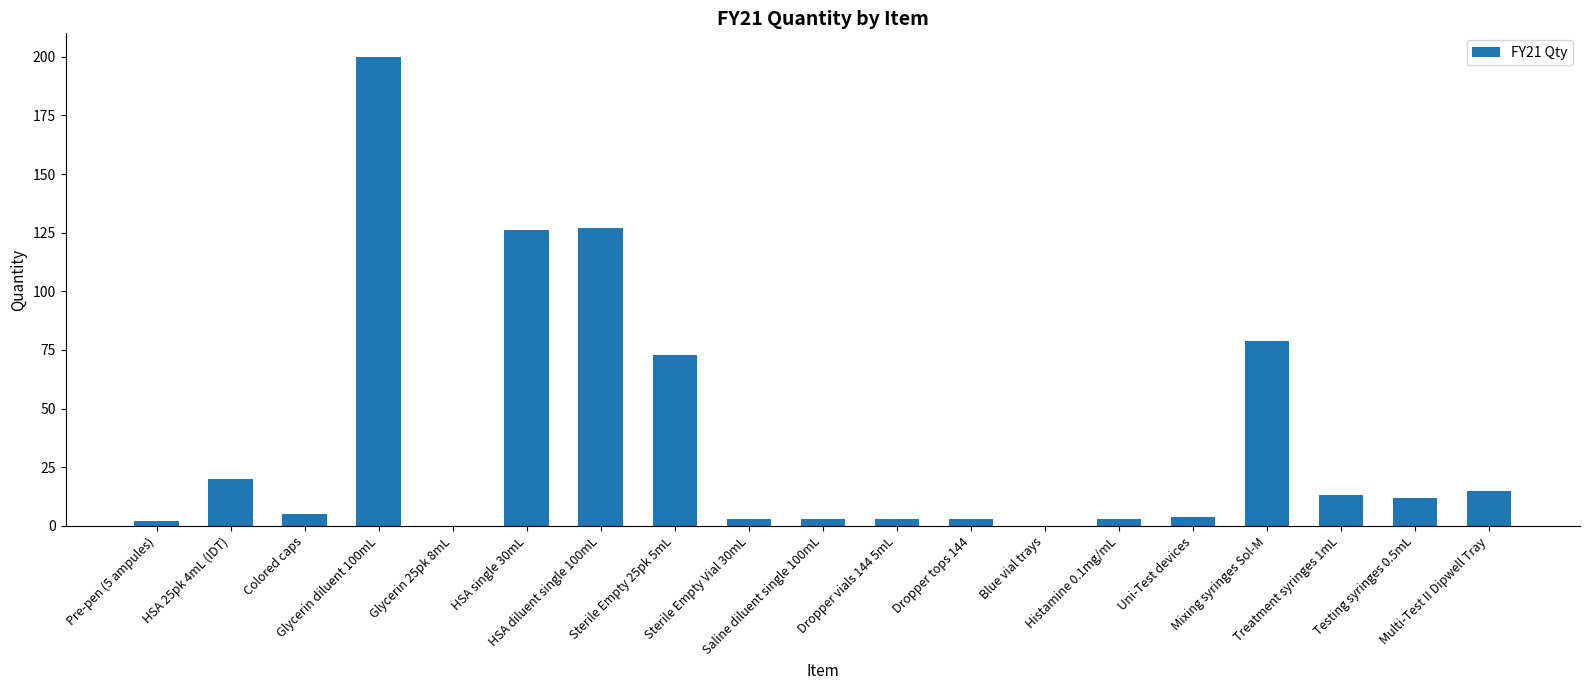

True or false: the data shows 4 at Uni-Test devices.

True